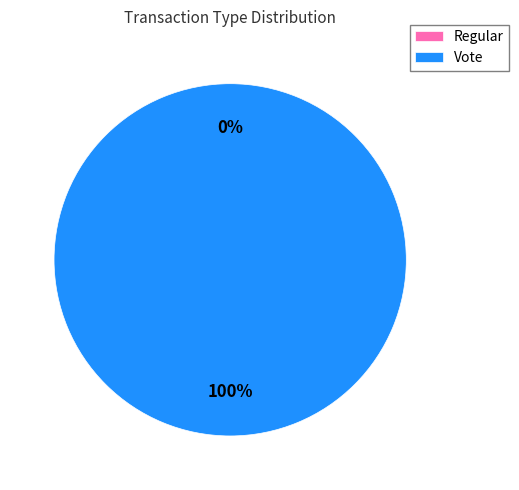

Which slice is the largest?

Vote